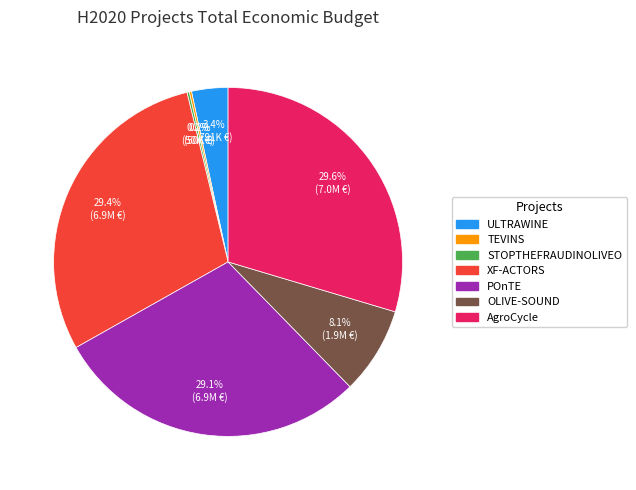

Is the sum of POnTE and AgroCycle greater than half?

Yes